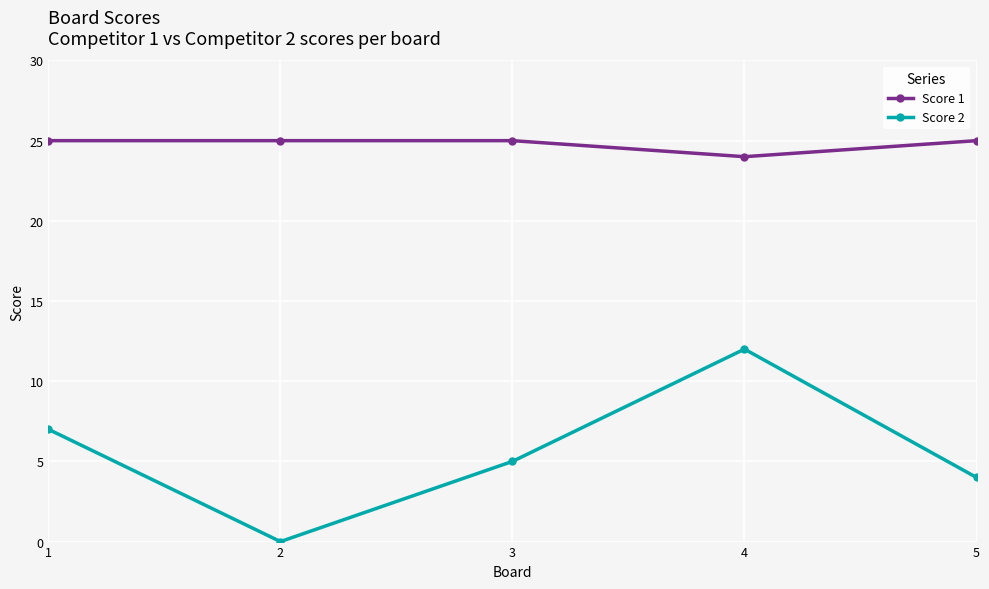

Which series has the largest total across all categories?

Score 1